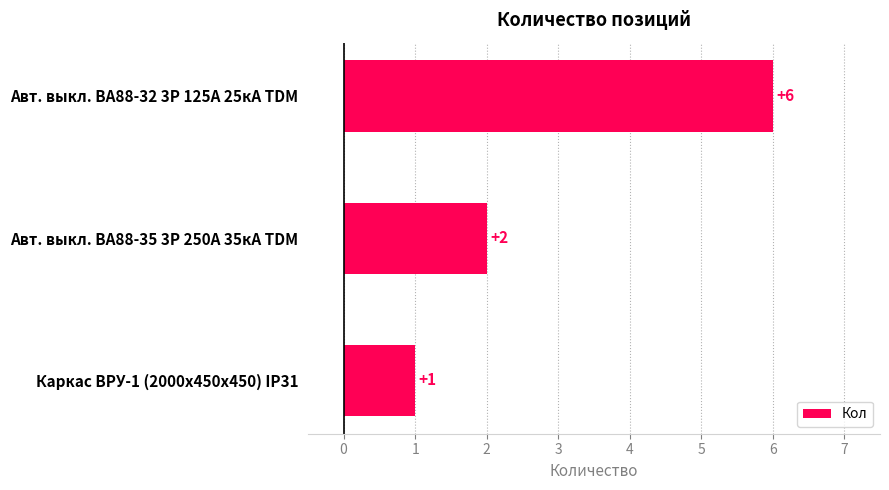

How many series are shown in this chart?

1